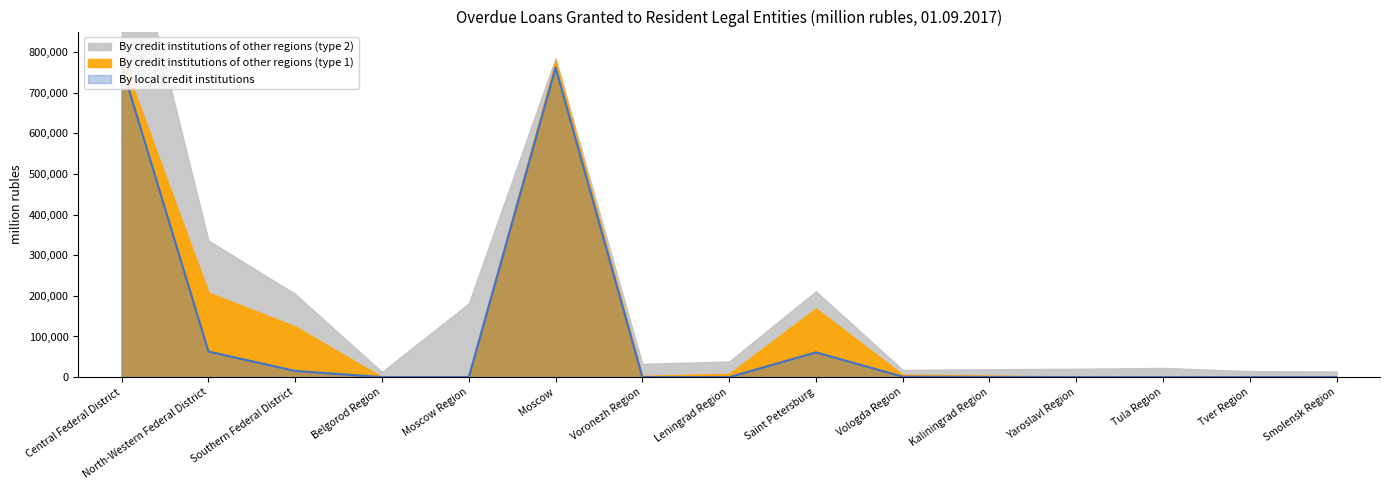

What position from the right is Tula Region?

3